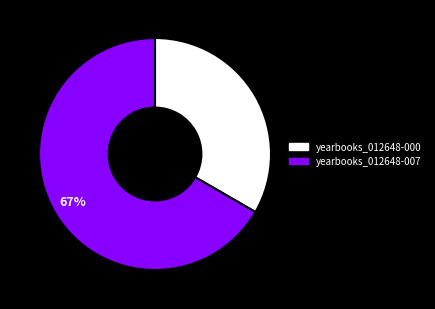

Is there any slice that represents more than half of the pie?

Yes